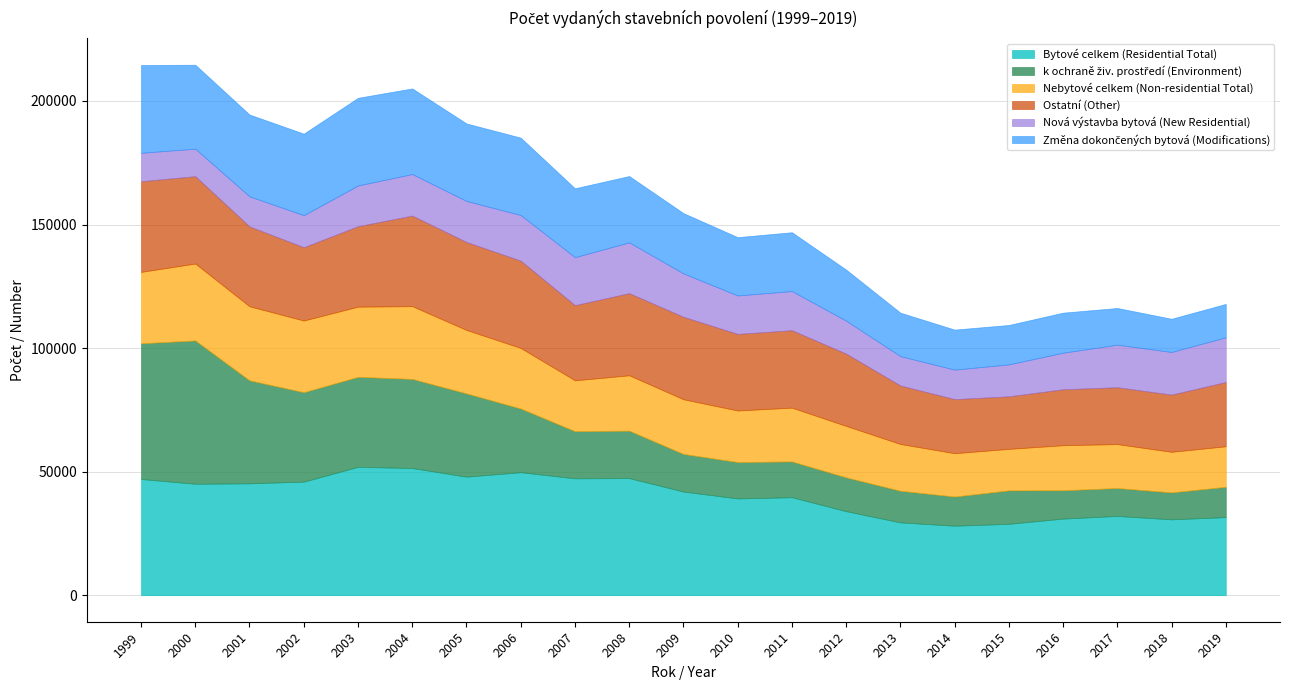

The Nebytové celkem (Non-residential Total) series shows 29958 at 2001. True or false?

True